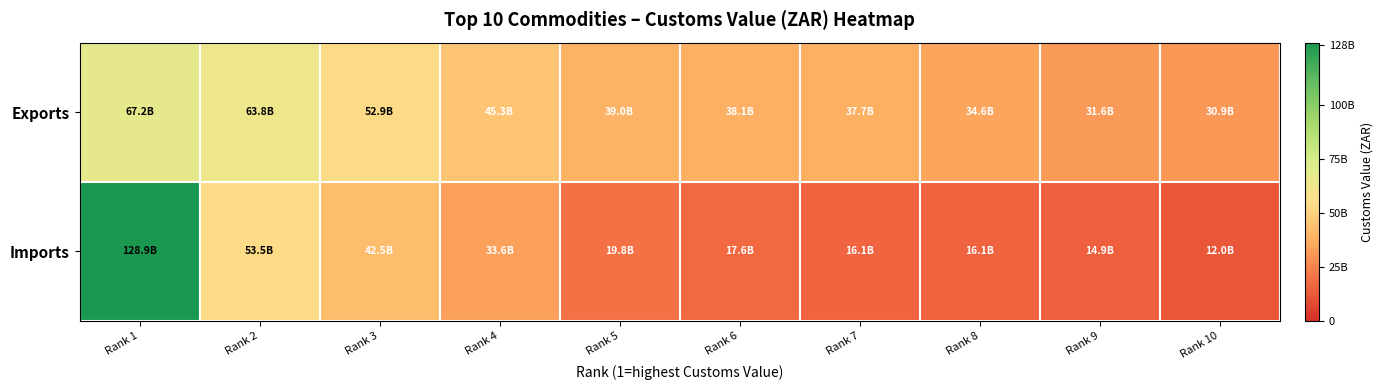

Reading left to right, list all the values displayed in this chart.

Exports: Rank 1=67181216607	Rank 2=63808618828	Rank 3=52930026128	Rank 4=45310416084	Rank 5=39005438690	Rank 6=38103023833	Rank 7=37714876593	Rank 8=34627841748	Rank 9=31622438317	Rank 10=30915615848
Imports: Rank 1=128908142177	Rank 2=53489200320	Rank 3=42480156055	Rank 4=33605996008	Rank 5=19762069349	Rank 6=17588274441	Rank 7=16124291314	Rank 8=16071804004	Rank 9=14892922606	Rank 10=11976665927